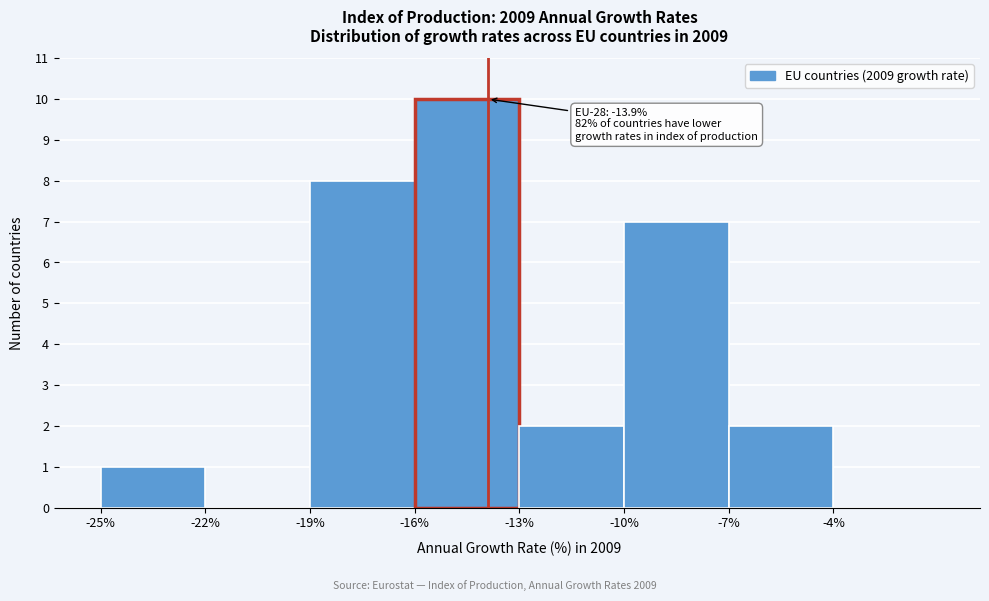

Which range on the x-axis has the tallest bar?

-16 to -13